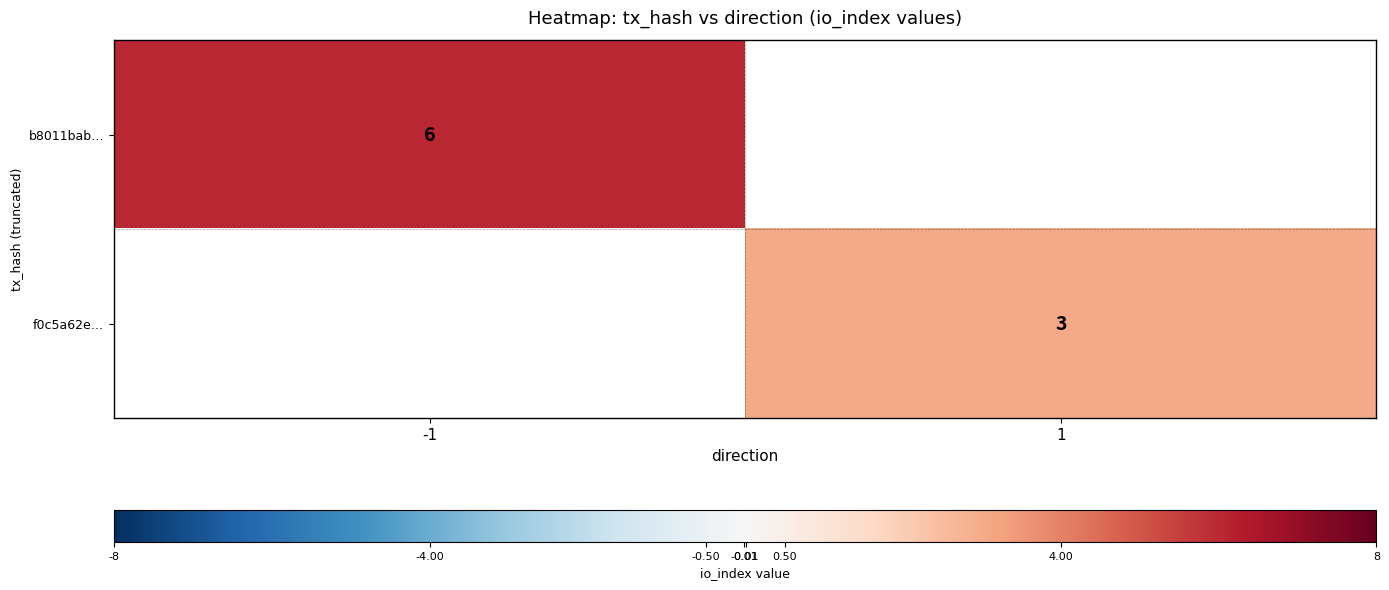

What is the minimum value shown in the chart?

3.0